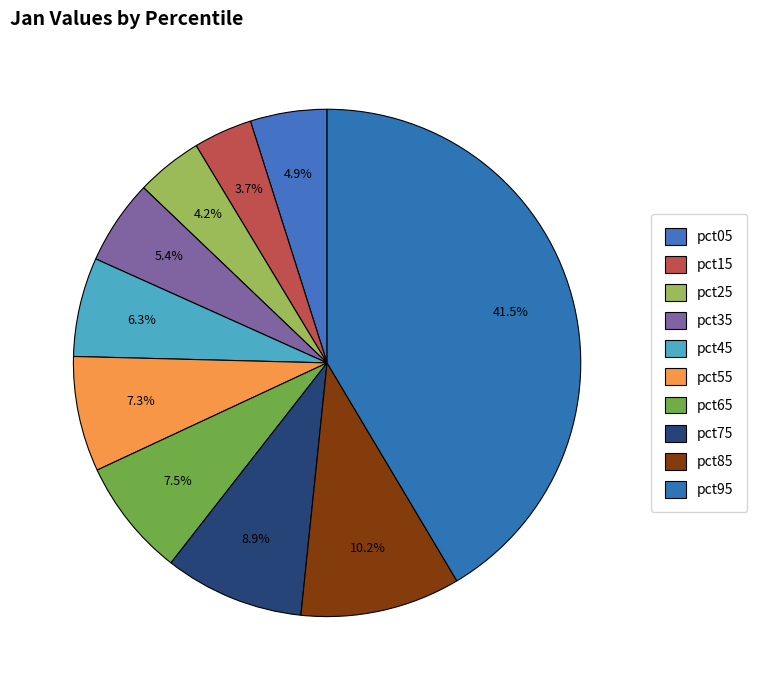

Count the number of slices in the pie.

10